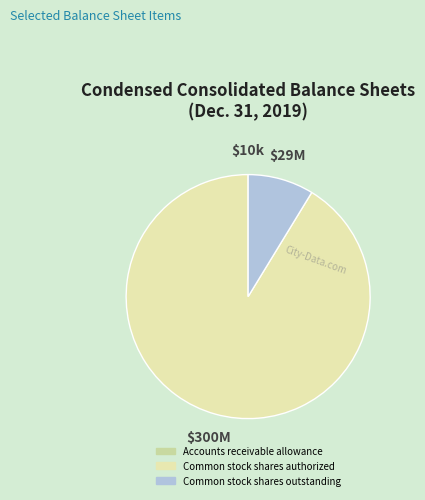

Is it true that Accounts receivable allowance is 7% of the pie?

False